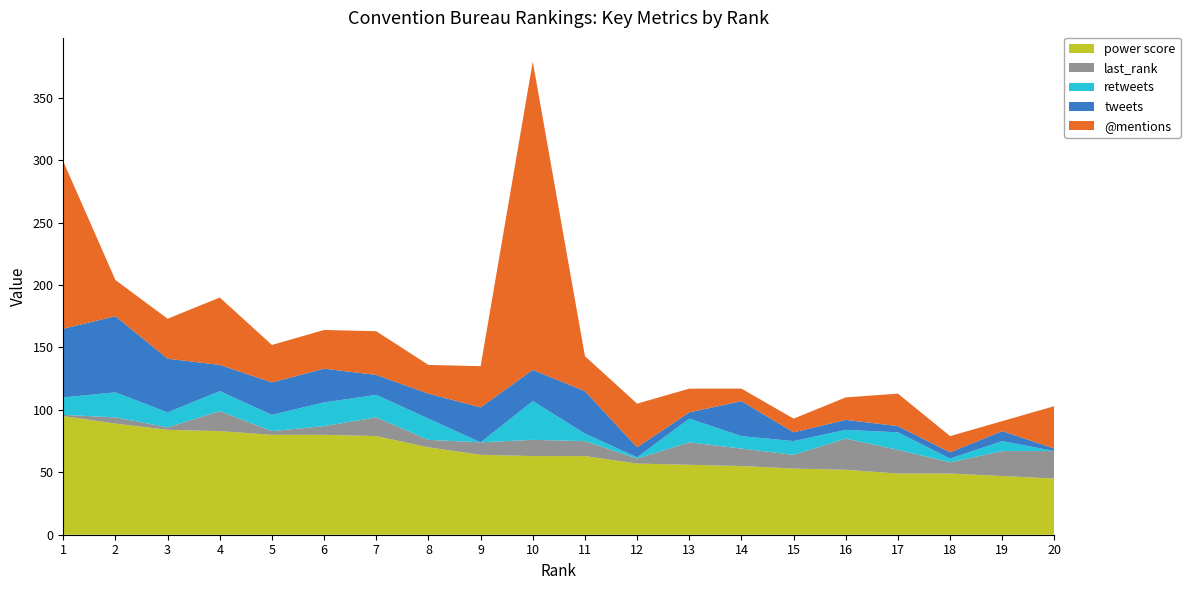

Reading left to right, extract all data points from this chart.

power score: 1=95	2=89	3=84	4=83	5=80	6=80	7=79	8=70	9=64	10=63	11=63	12=57	13=56	14=55	15=53	16=52	17=49	18=49	19=47	20=45
last_rank: 1=1	2=5	3=2	4=16	5=3	6=7	7=15	8=6	9=10	10=13	11=12	12=4	13=18	14=14	15=11	16=25	17=19	18=9	19=20	20=22
retweets: 1=14	2=20	3=12	4=16	5=13	6=19	7=18	8=17	9=0	10=31	11=6	12=1	13=19	14=10	15=11	16=7	17=14	18=3	19=8	20=0
tweets: 1=55	2=61	3=43	4=21	5=26	6=27	7=16	8=20	9=28	10=25	11=34	12=8	13=5	14=28	15=7	16=8	17=5	18=5	19=8	20=2
@mentions: 1=134	2=29	3=32	4=54	5=30	6=31	7=35	8=23	9=33	10=247	11=28	12=35	13=19	14=10	15=11	16=18	17=26	18=13	19=8	20=34